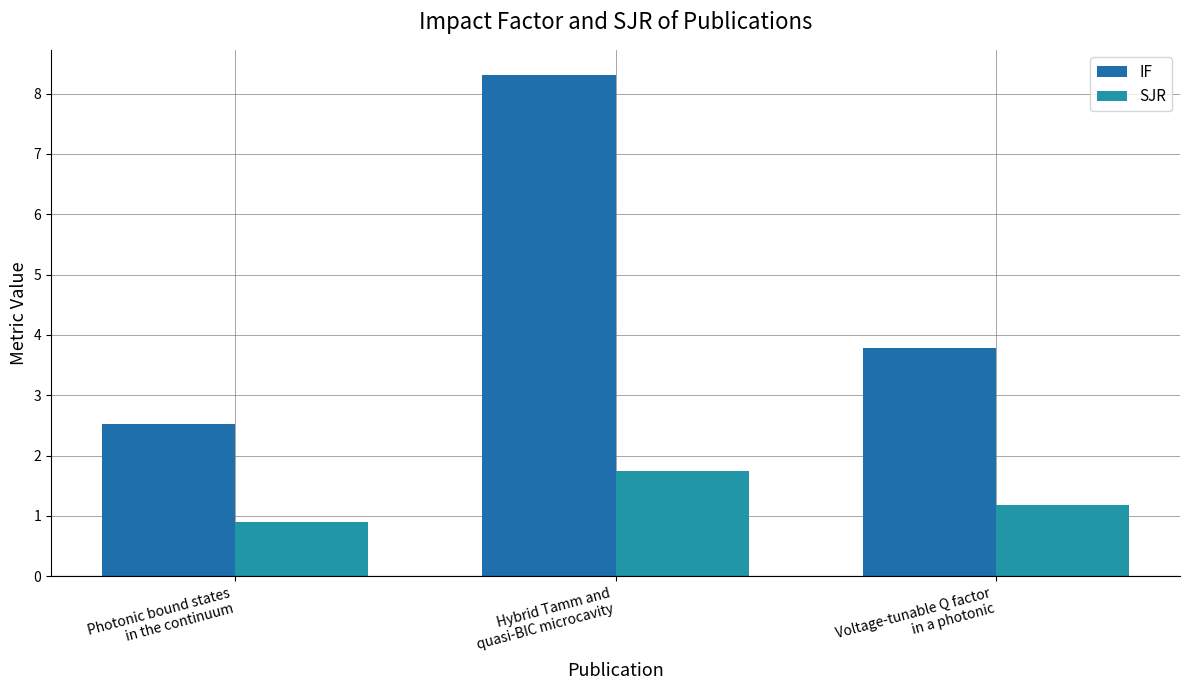

What is the maximum value shown in the chart?

8.3